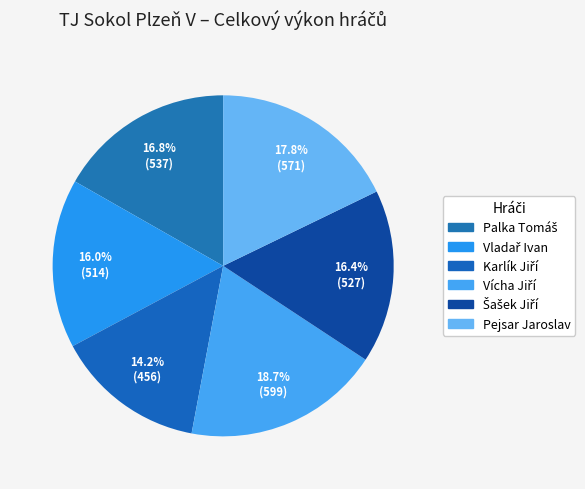

How many segments does this pie chart have?

6